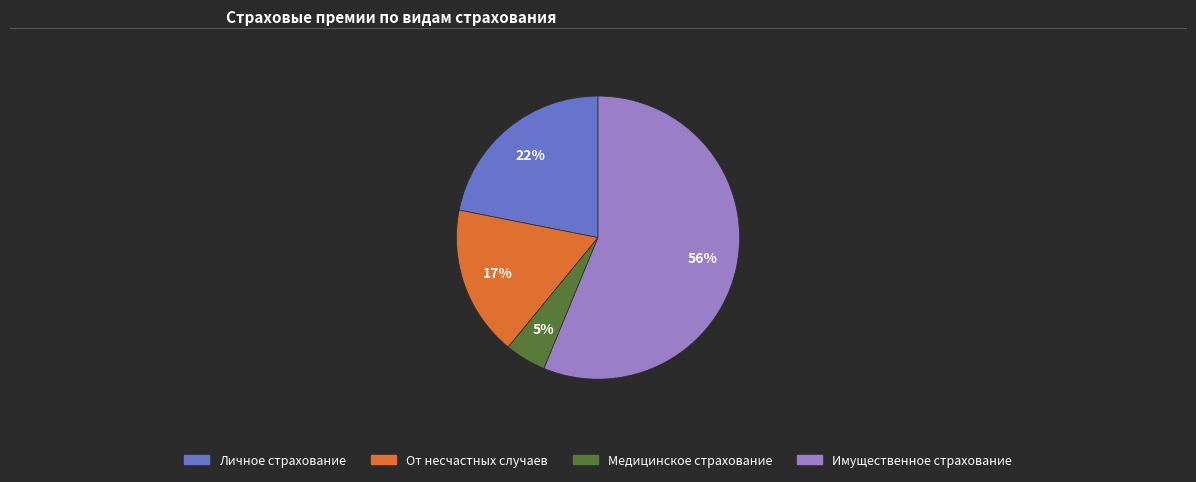

Which slice represents more than half of the pie?

Имущественное страхование